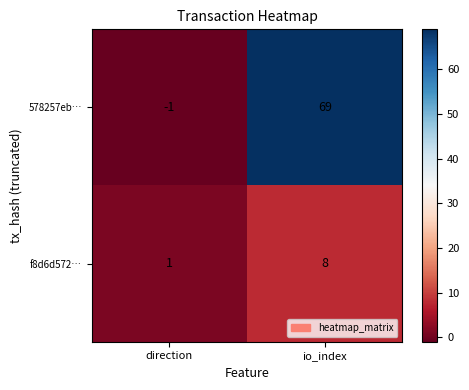

Which series has the largest range (max minus min)?

578257eb…